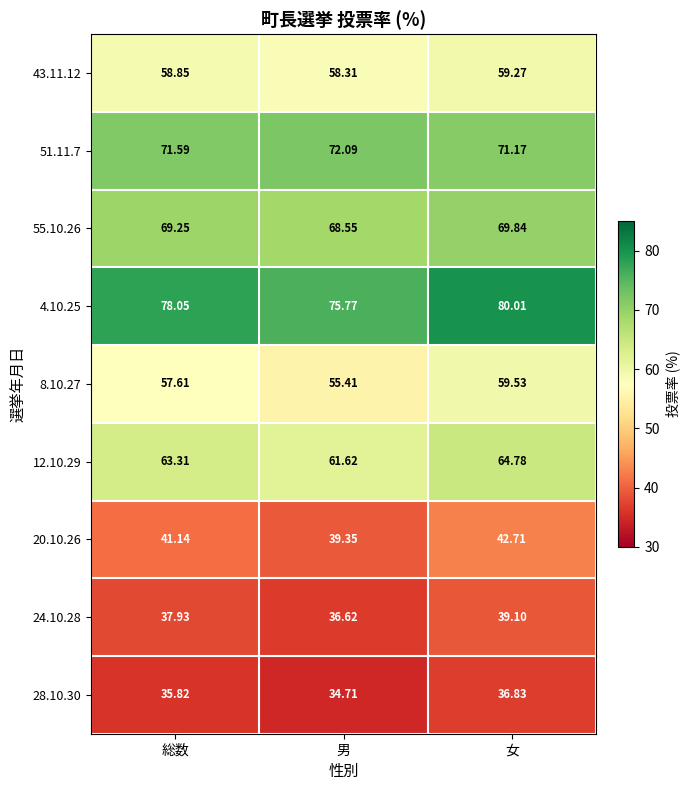

List the labels in order of 12.10.29 value, smallest first.

男, 総数, 女